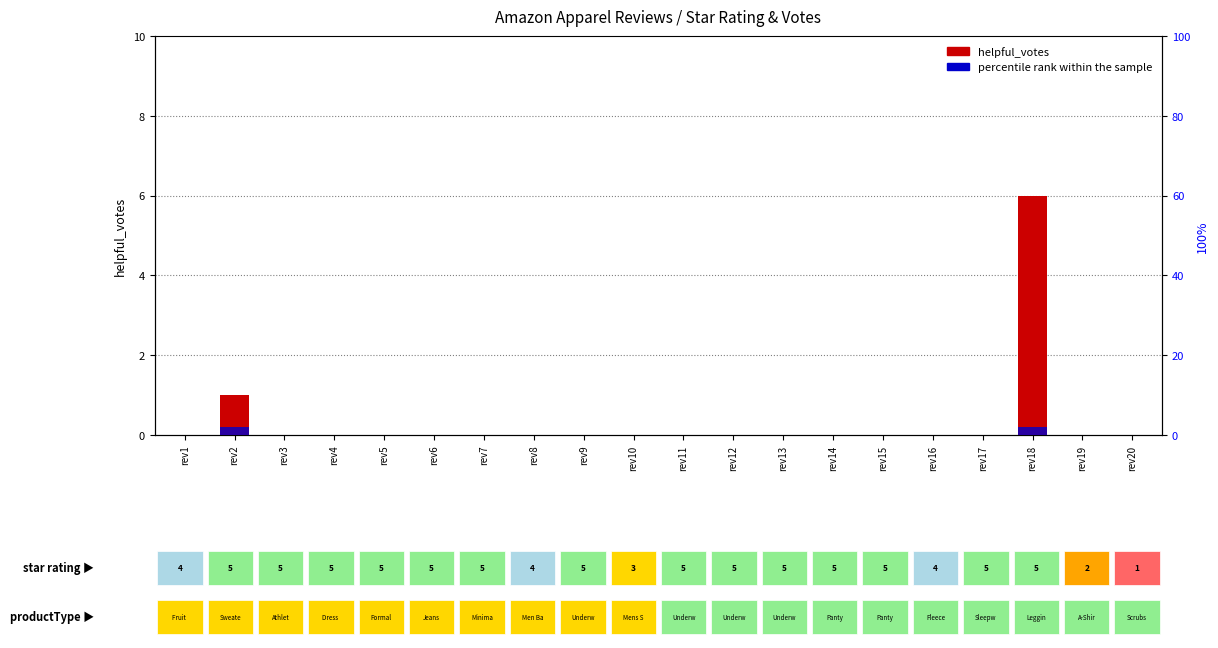

Between rev1 and rev19, which series saw the biggest shift?

helpful_votes